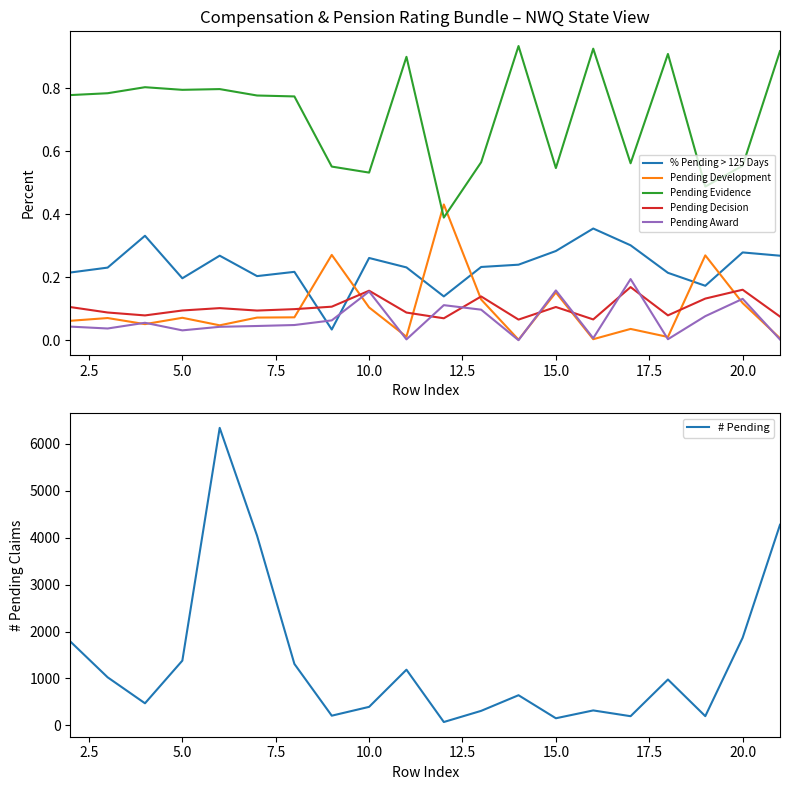

What is the value of the Pending Development point at the 12th from the left?

0.1